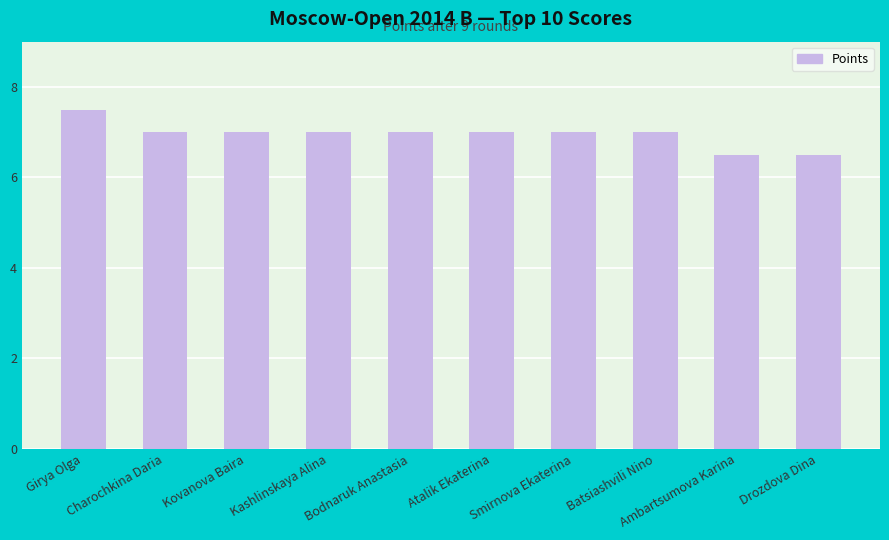

What is the value of the 3rd bar from the left?

7.0